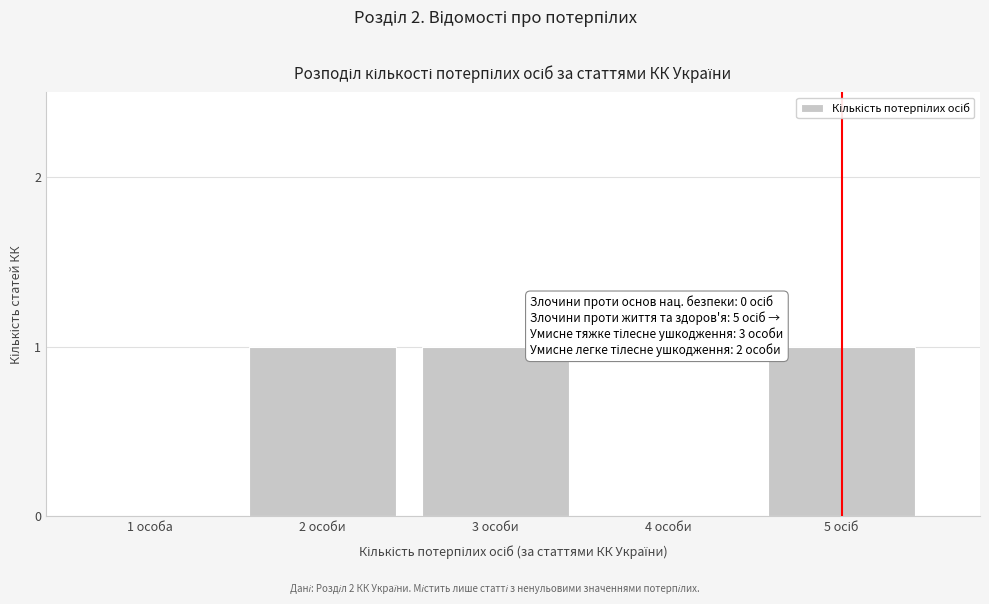

What is the ratio of the value at 2 особи to the value at 3 особи?

1.0